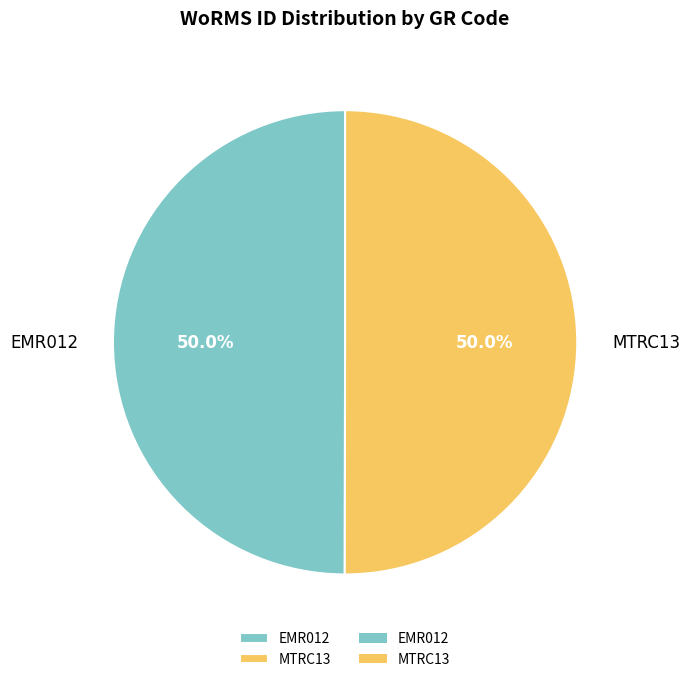

The EMR012 slice represents 59% of the pie. True or false?

False